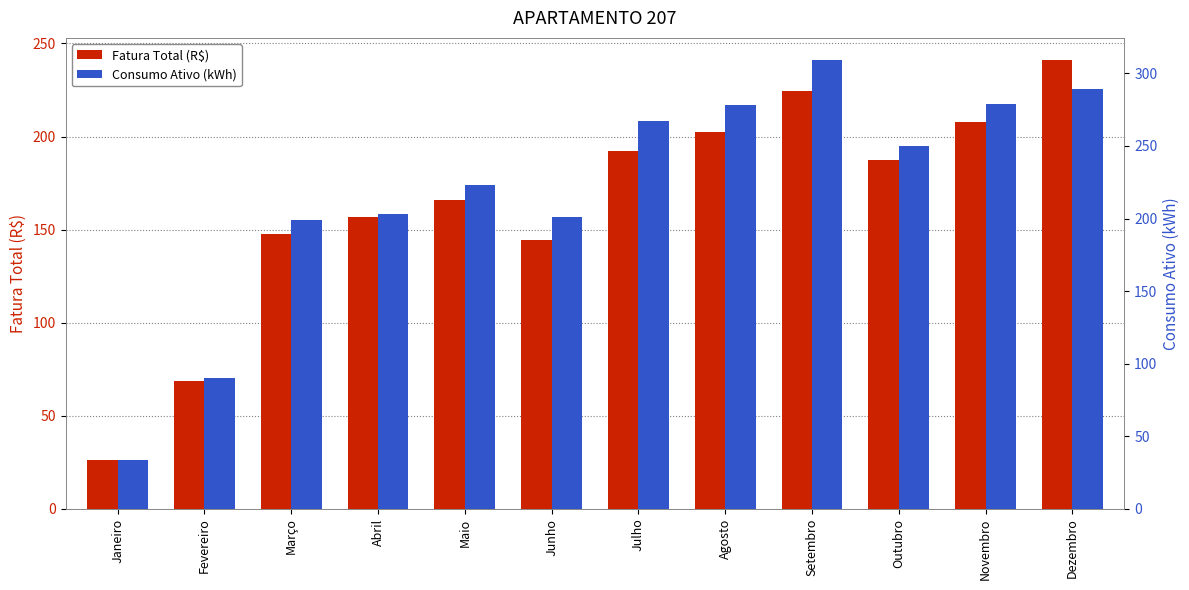

What is the sum of the Consumo Ativo (kWh) values at Setembro and Julho?

576.0